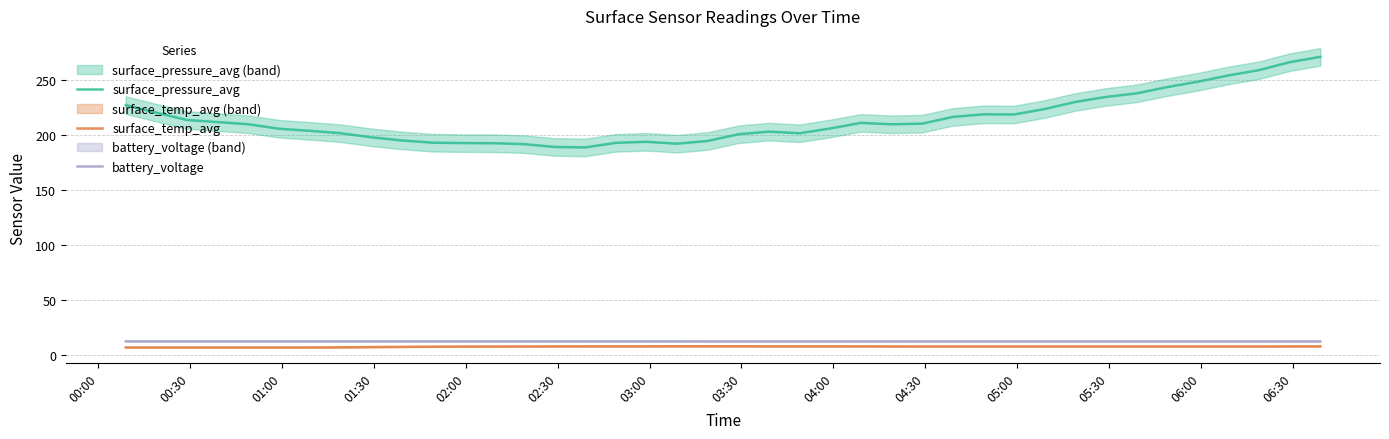

How many lines are shown in the chart?

3